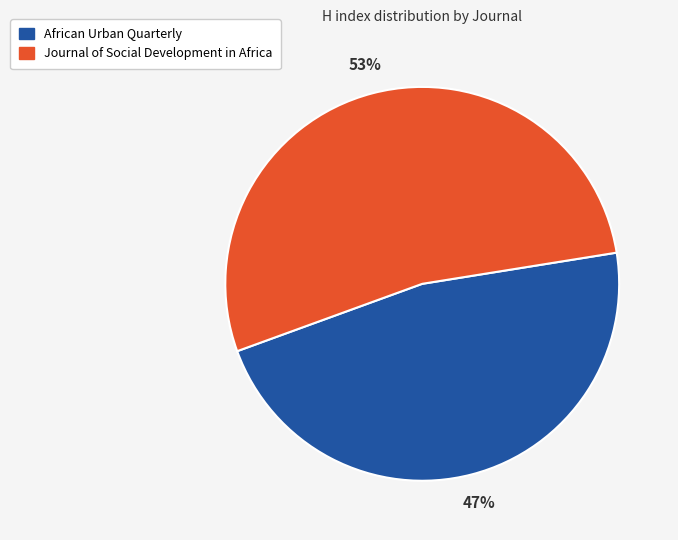

Combined, do Journal of Social Development in Africa and African Urban Quarterly account for over 50%?

Yes